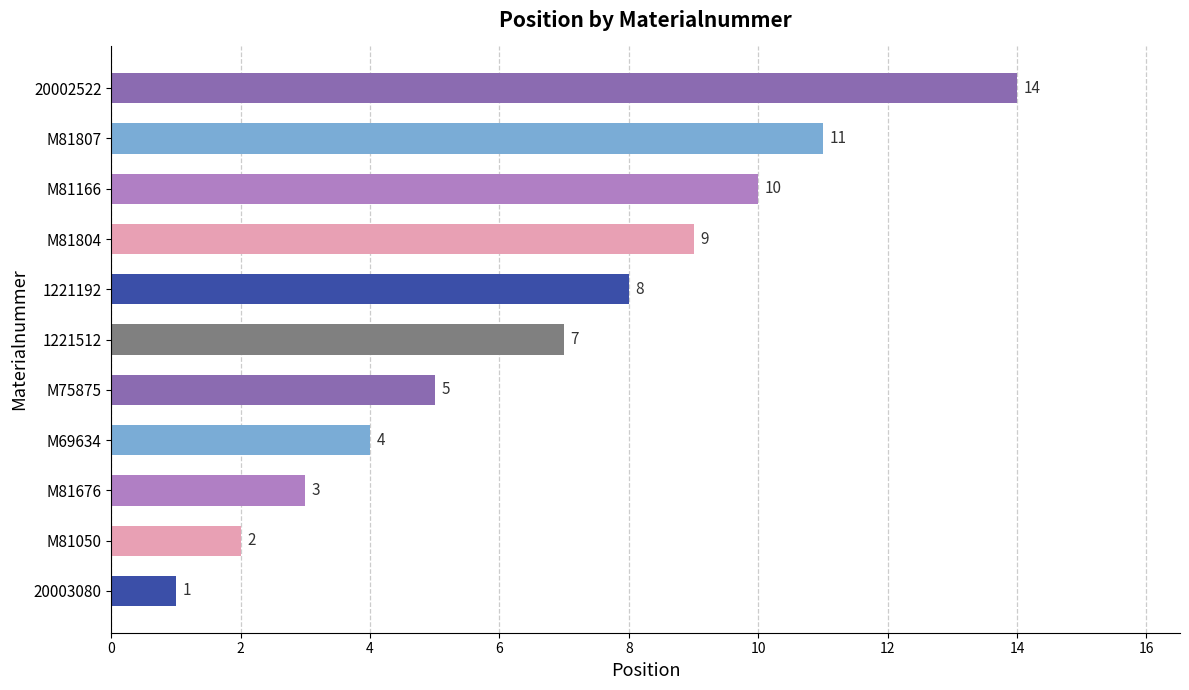

What is the sum of the values at M81676 and M81050?

5